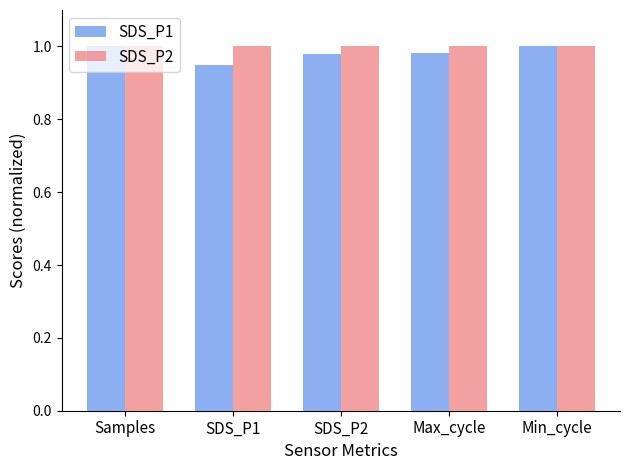

True or false: SDS_P2 has a value of 1.0 at Max_cycle.

True